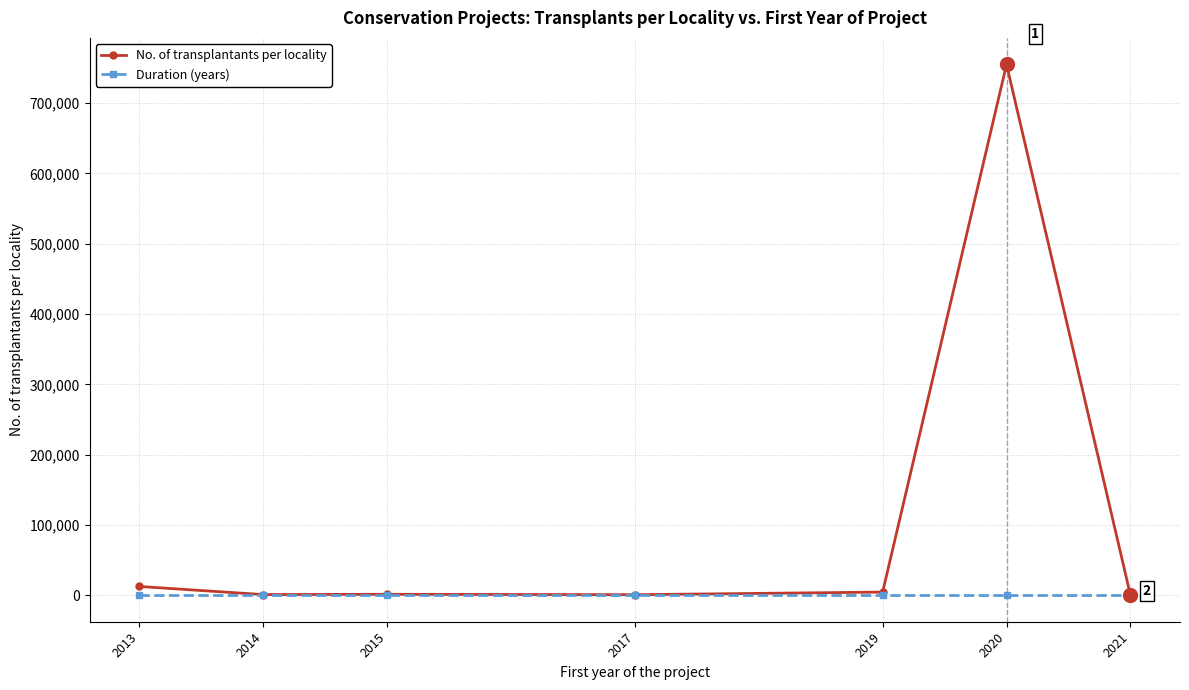

Which series has the widest spread of values?

No. of transplantants per locality